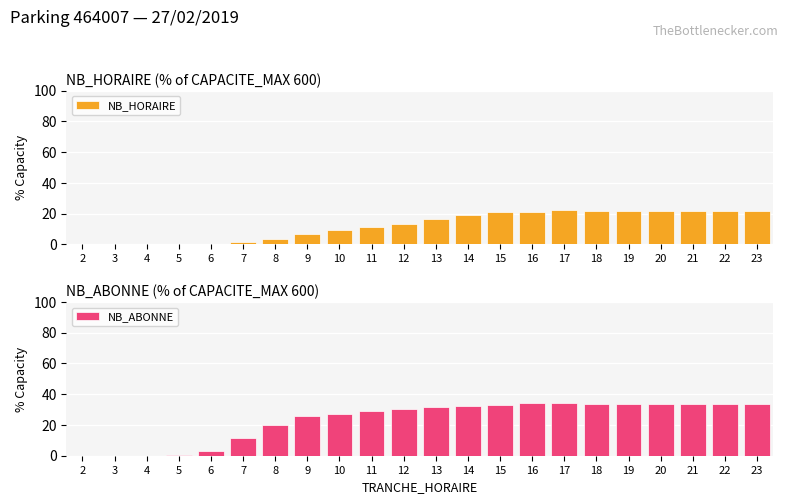

How many values in the NB_HORAIRE series are below 16?

11